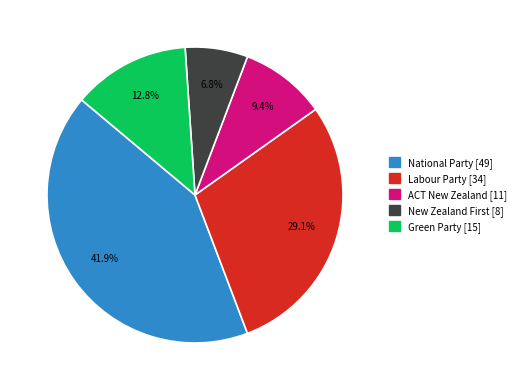

To the nearest percent, what is the average slice percentage?

20%